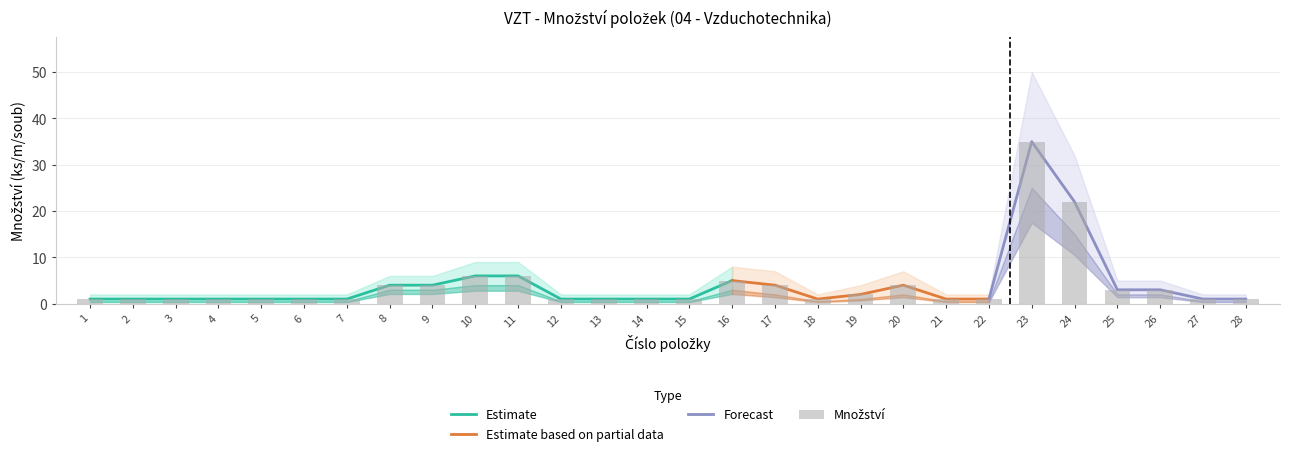

The value of Množství at 11 is 8. True or false?

False